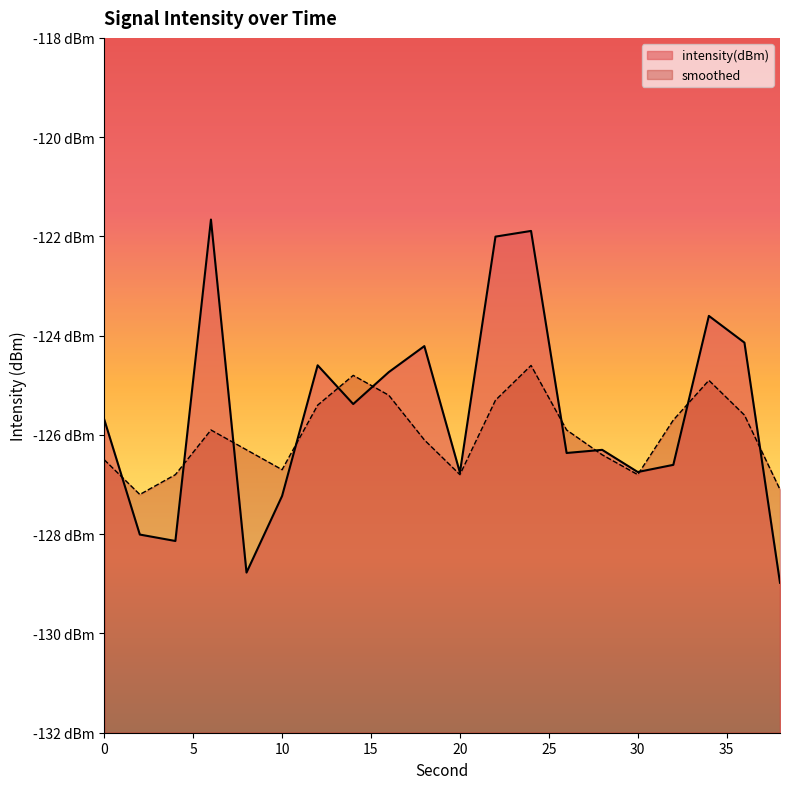

What is the maximum value shown in the chart?

-121.7